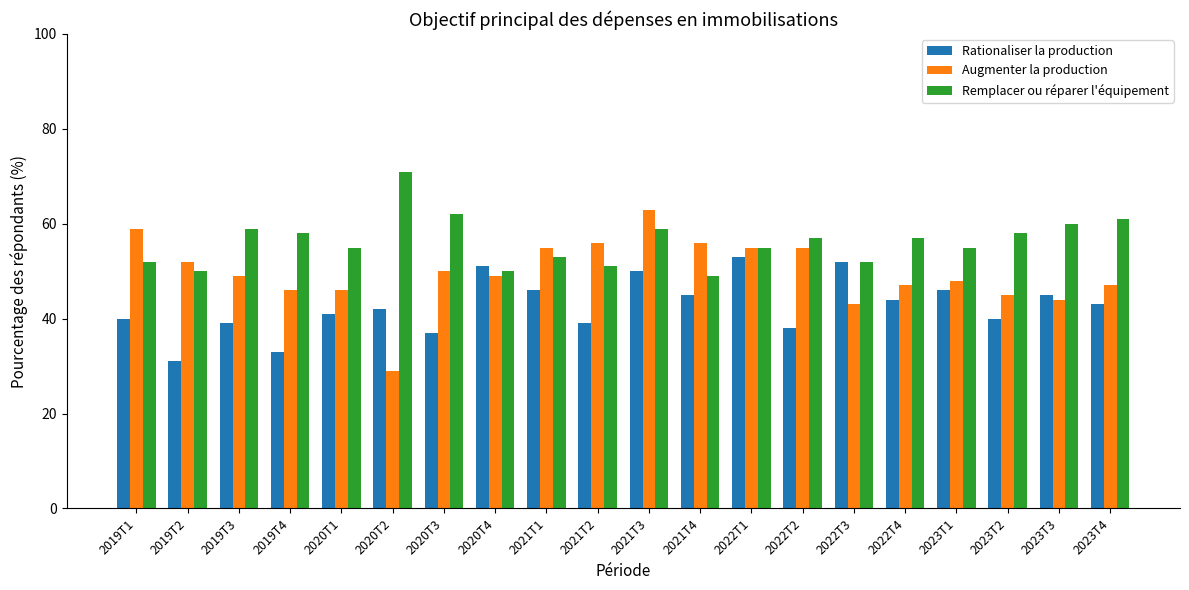

What is the difference between the maximum and minimum values in the Remplacer ou réparer l'équipement series?

22